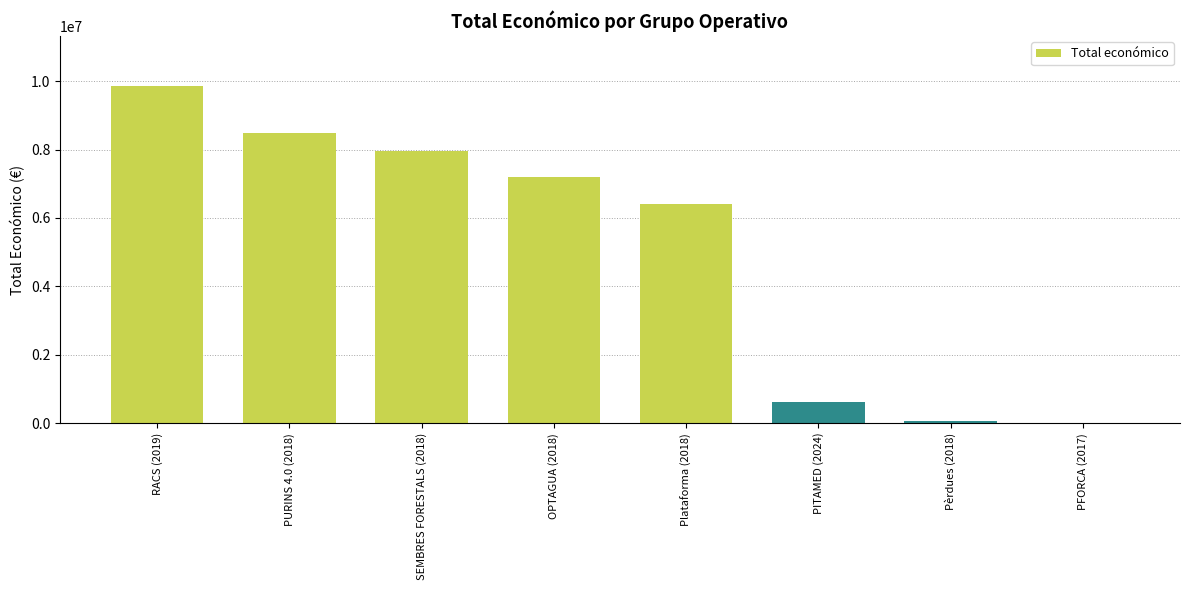

Is it true that the value at PURINS 4.0 (2018) is 8484999?

True